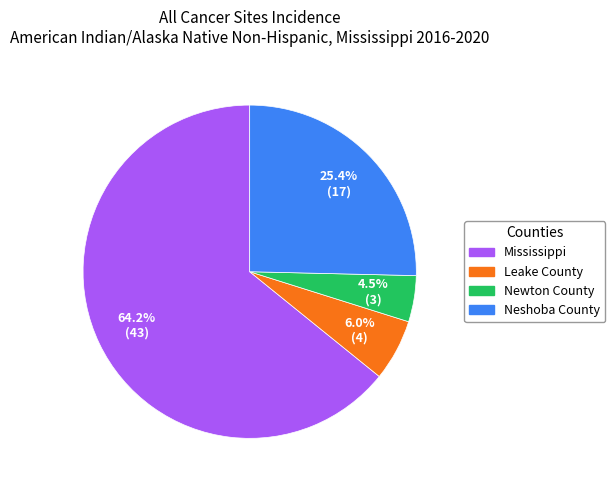

To the nearest percent, what is the difference between the largest and smallest slice percentages?

60%